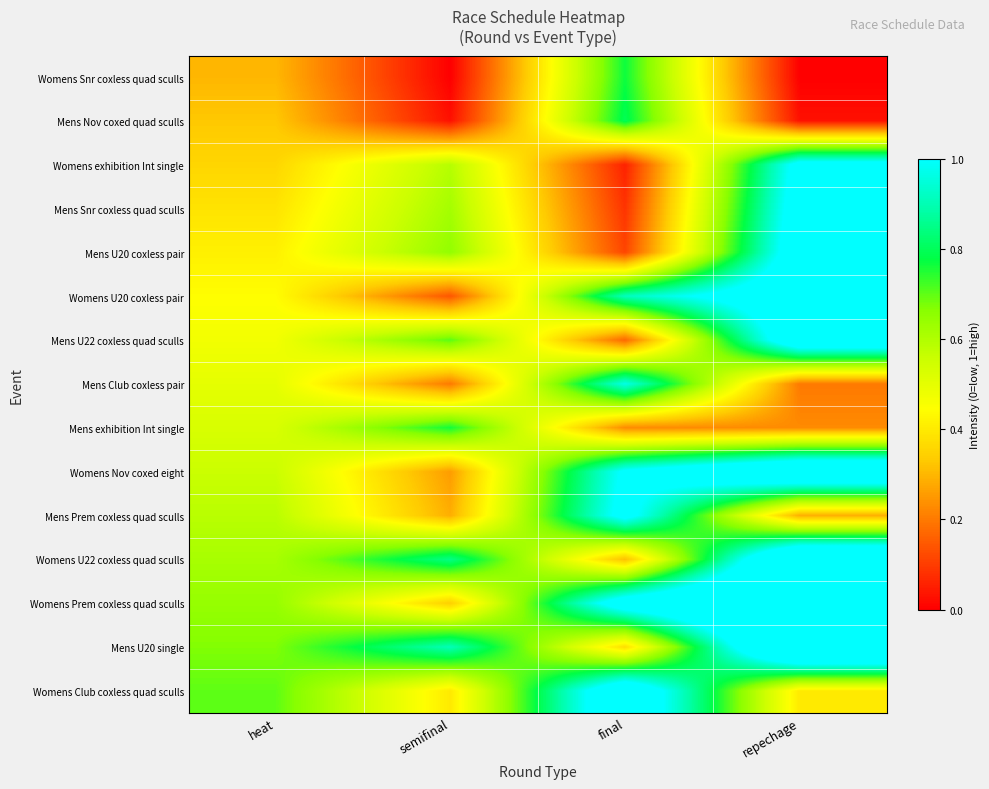

At how many categories does at least one series exceed 0?

4